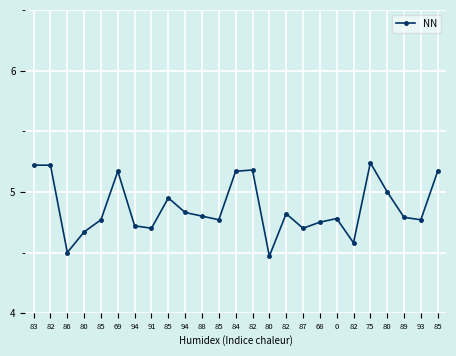

Does the chart have visible grid lines?

Yes